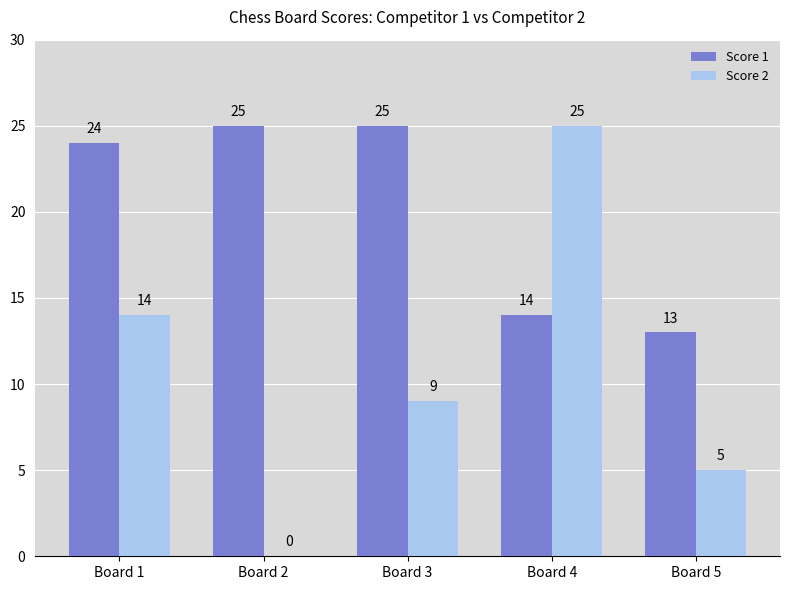

Reading right to left, what are all the values shown in this chart?

Score 1: Board 5=13	Board 4=14	Board 3=25	Board 2=25	Board 1=24
Score 2: Board 5=5	Board 4=25	Board 3=9	Board 2=0	Board 1=14